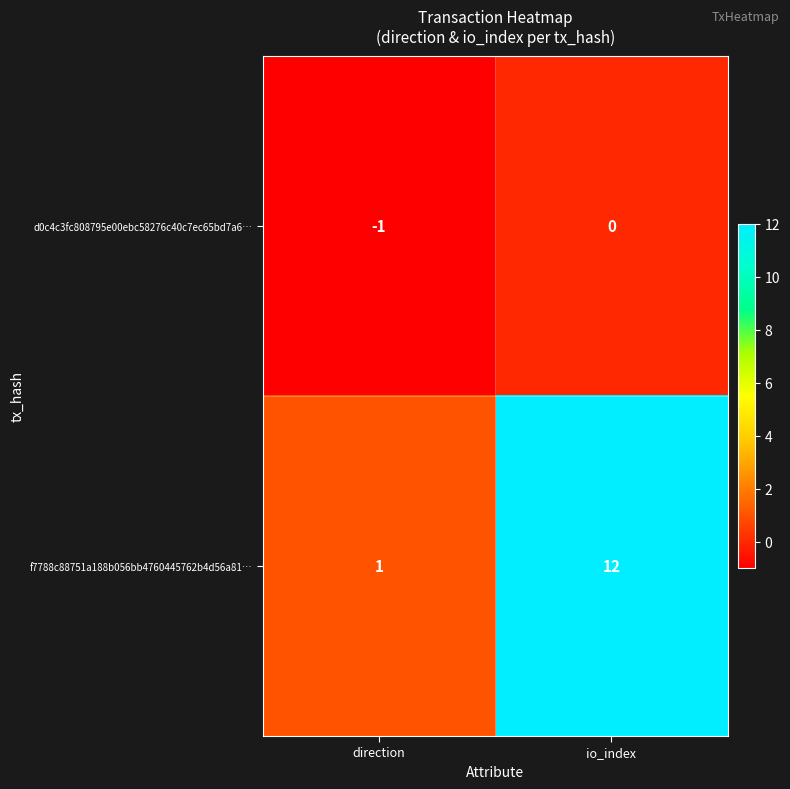

Reading left to right, extract all data points from this chart.

d0c4c3fc808795e00ebc58276c40c7ec65bd7a6…: direction=-1	io_index=0
f7788c88751a188b056bb4760445762b4d56a81…: direction=1	io_index=12